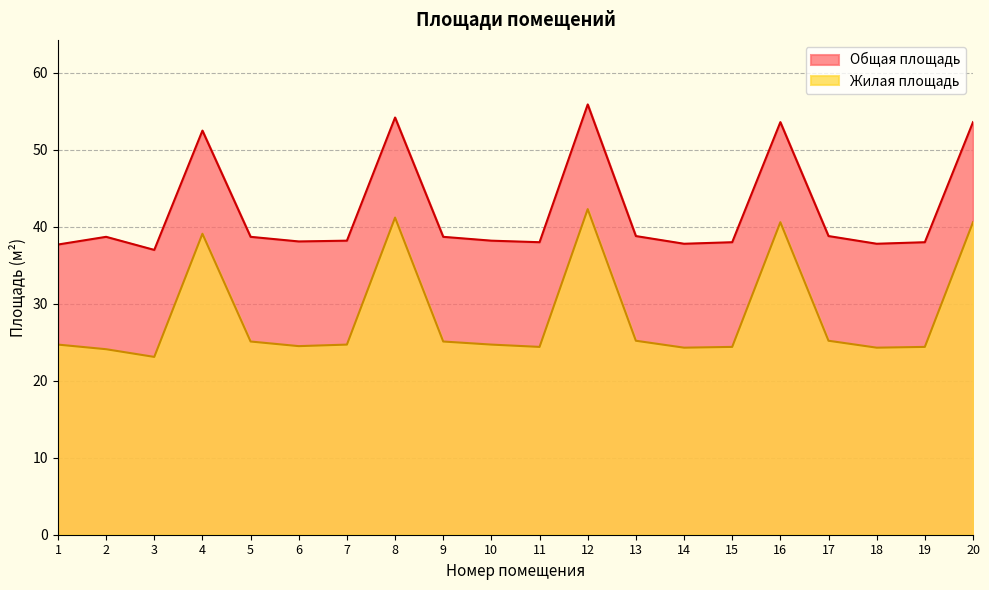

True or false: Общая площадь and Жилая площадь cross at least once.

False